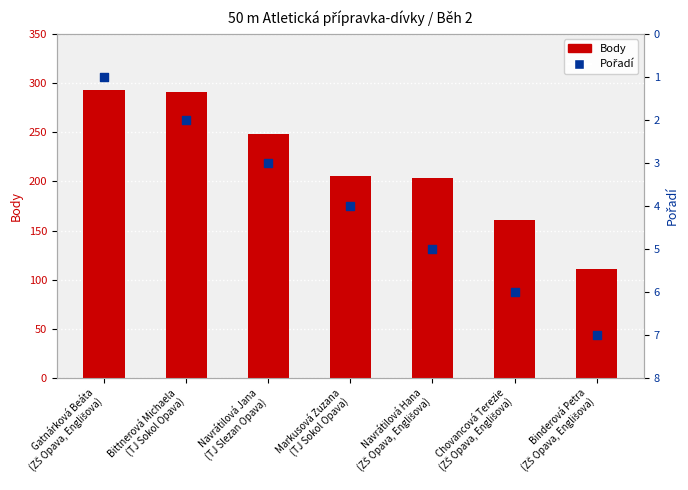

Which series contains the highest Y value?

Body